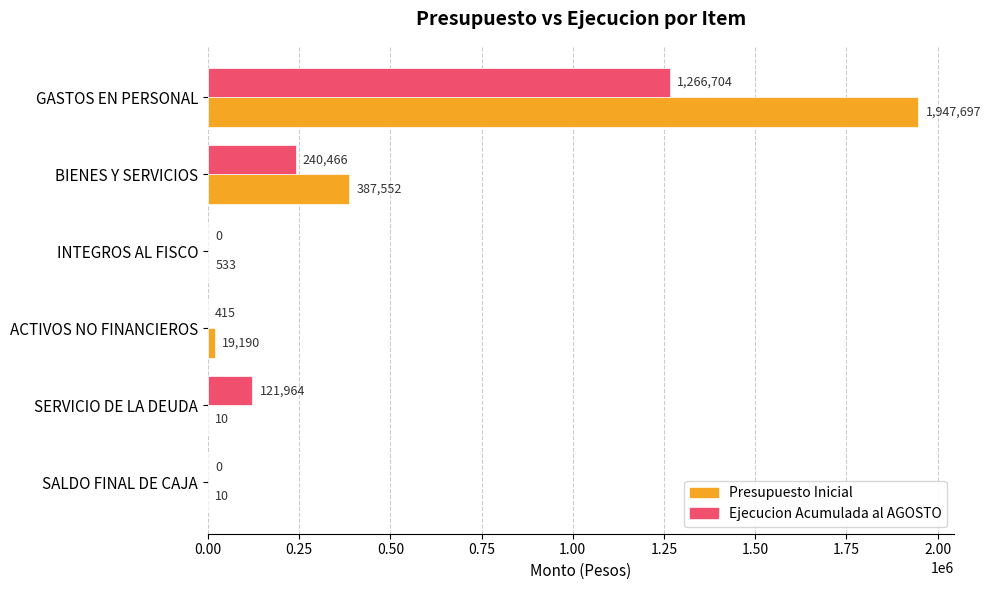

What is the sum of all Ejecucion Acumulada al AGOSTO values?

1629549